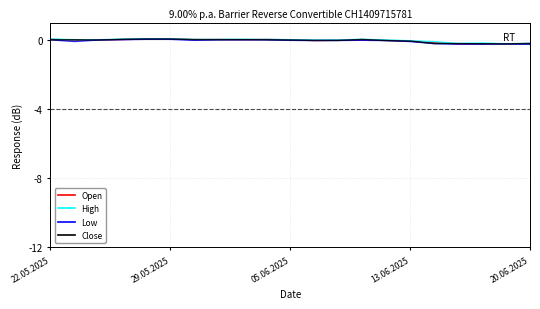

What is the smallest value displayed?

-0.3